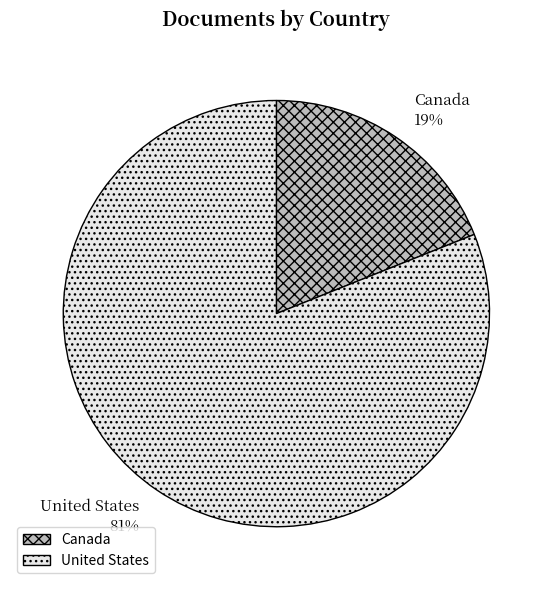

Is Canada the majority of the pie?

No